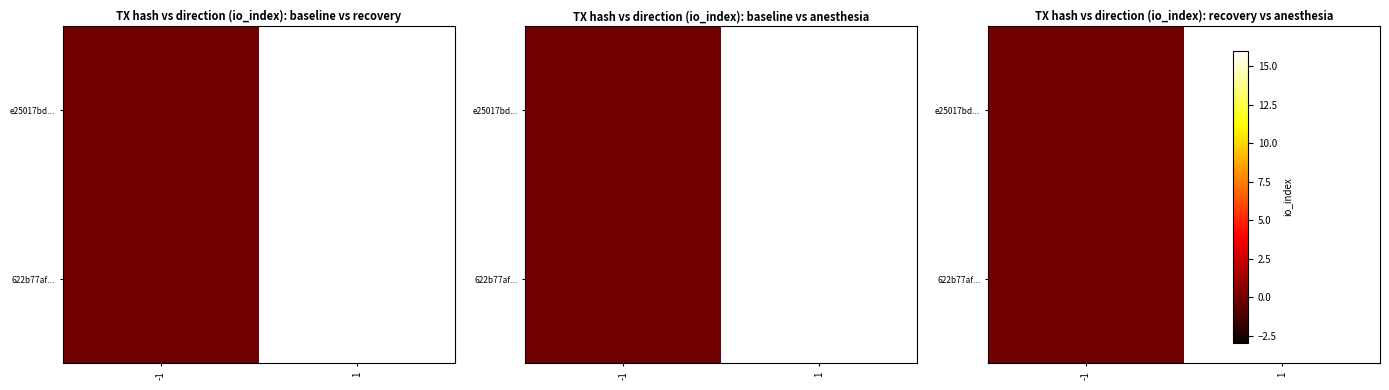

Which series has the largest total across all categories?

e25017bd...